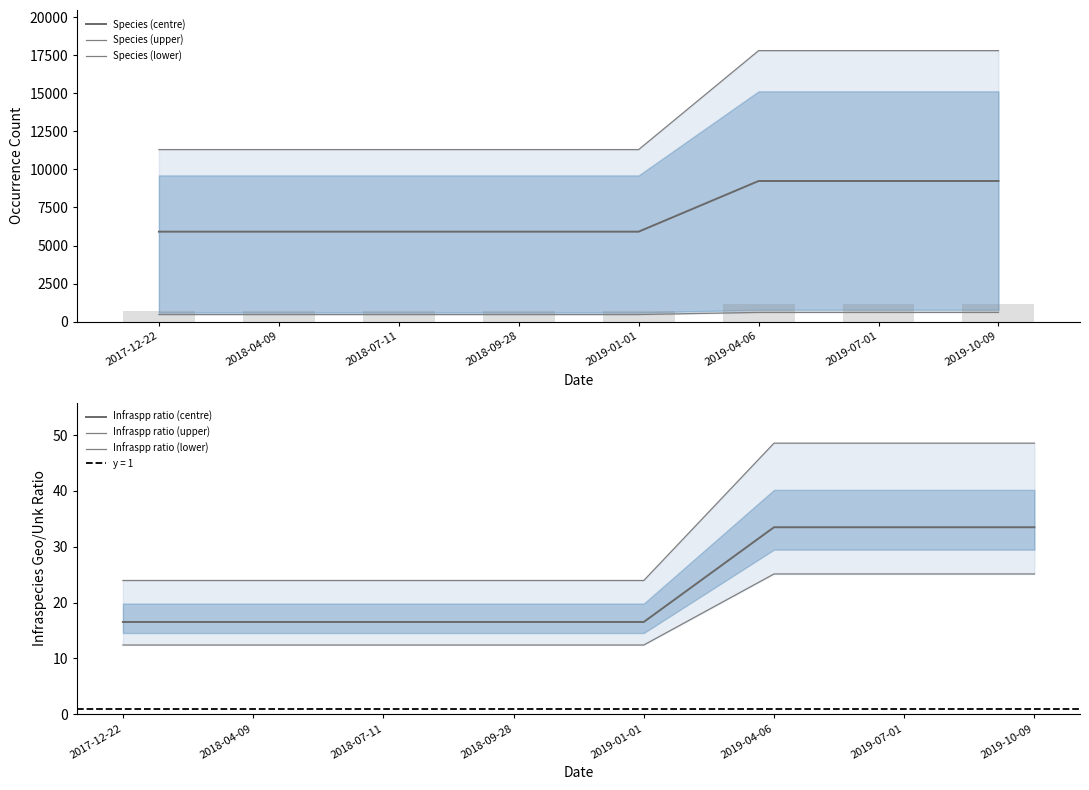

How many distinct data groups are displayed?

6